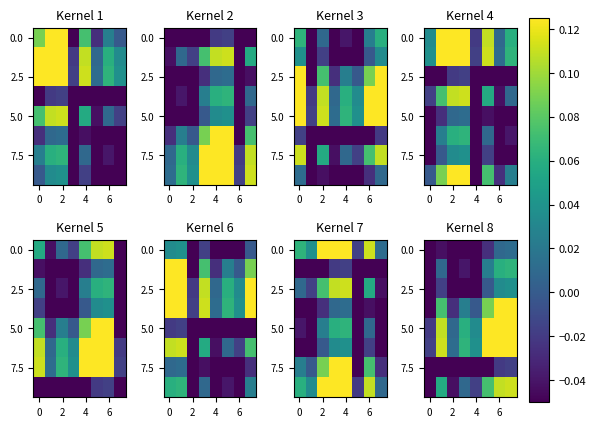

Where is 5.0 nearest to the value 0?

2